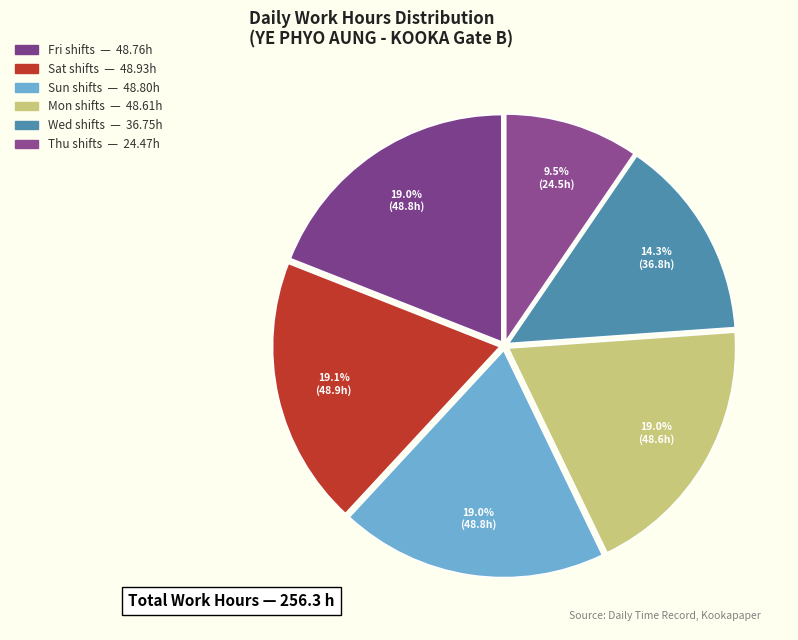

How many slices are in this pie chart?

6